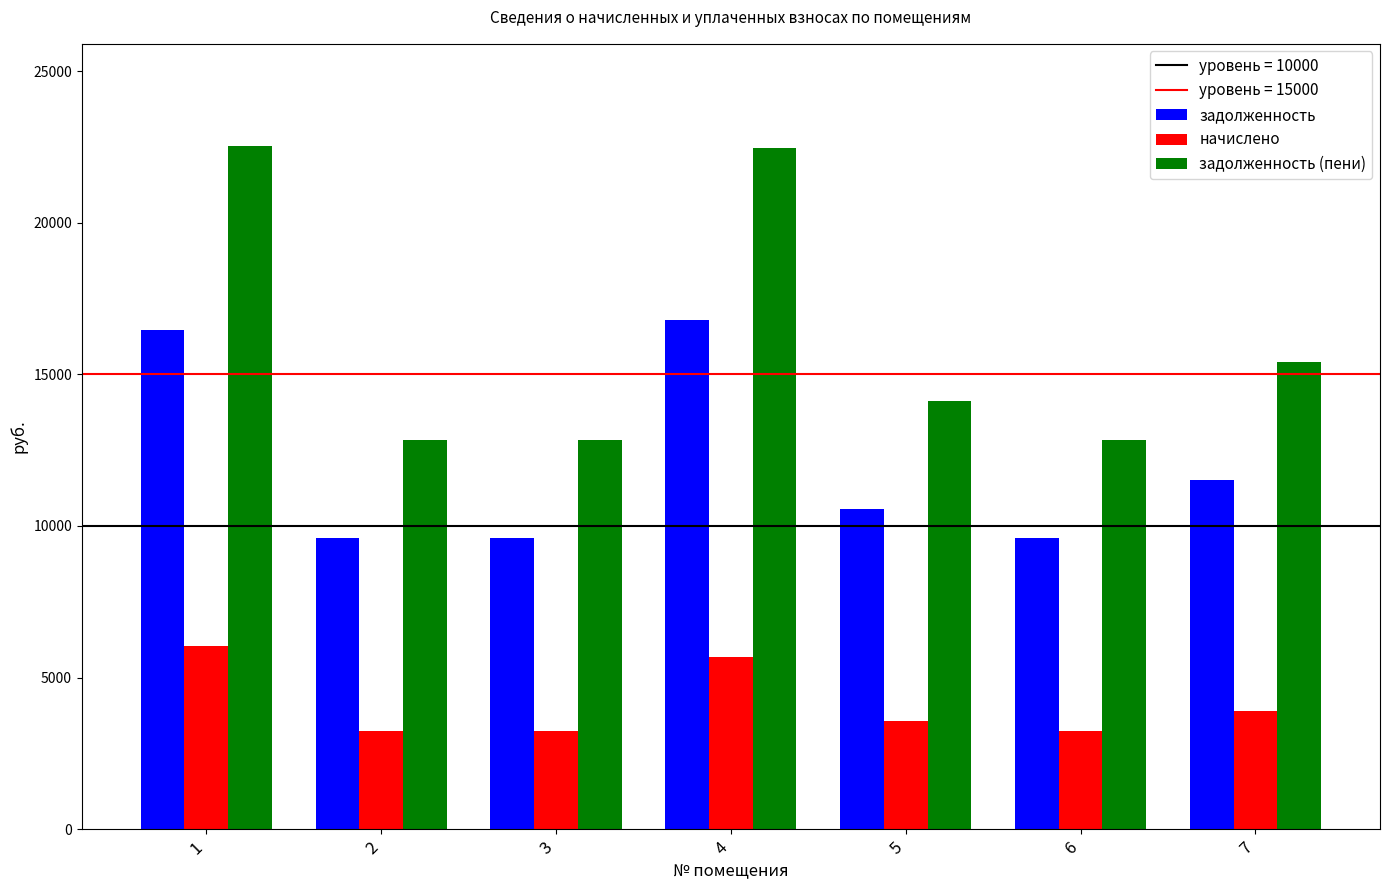

Is it true that задолженность (пени) equals 12840.0 at 2?

True